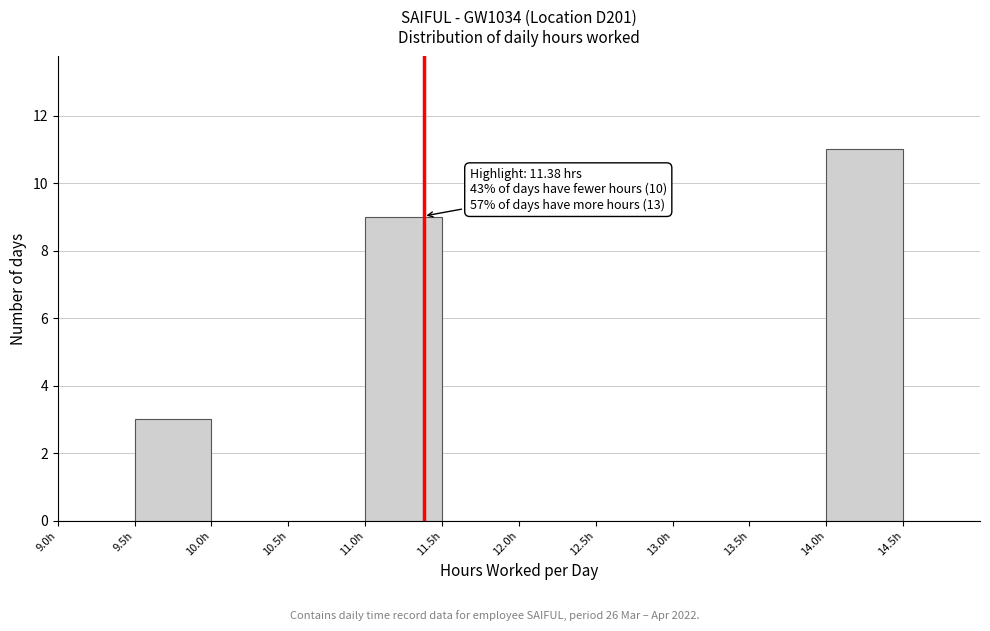

Over which range of the x-axis is the bar tallest?

14.0 to 14.5